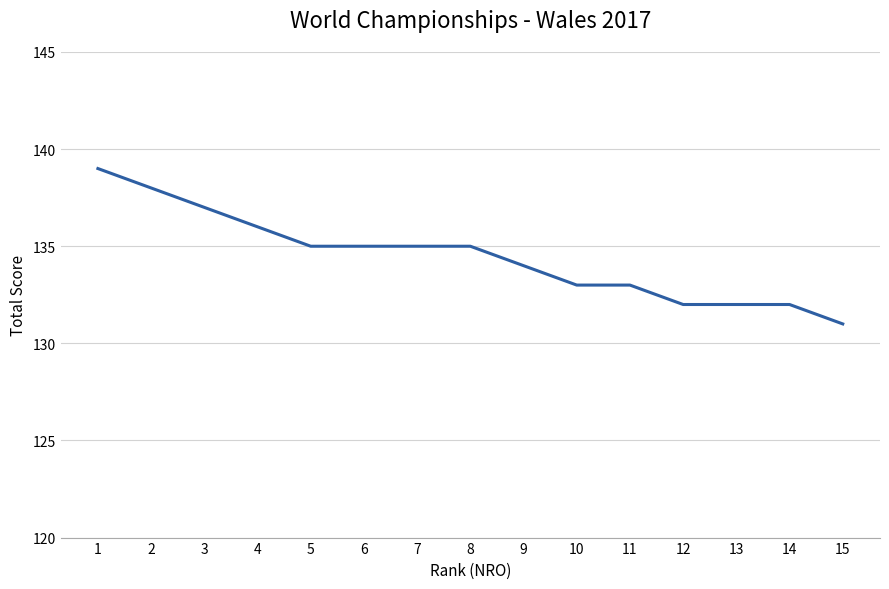

Which category has the highest value across all series?

1